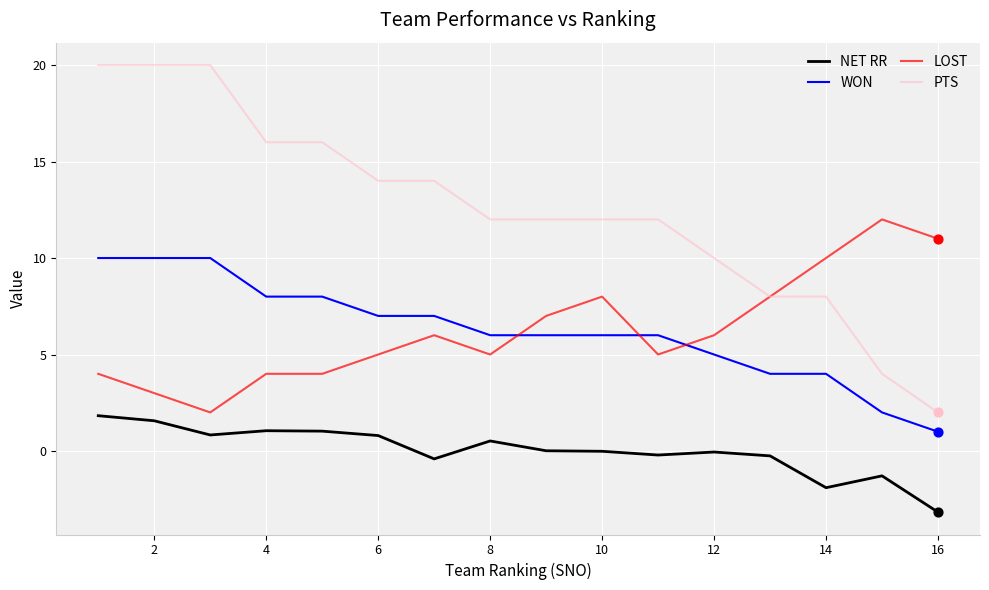

Which series has the largest range (max minus min)?

PTS